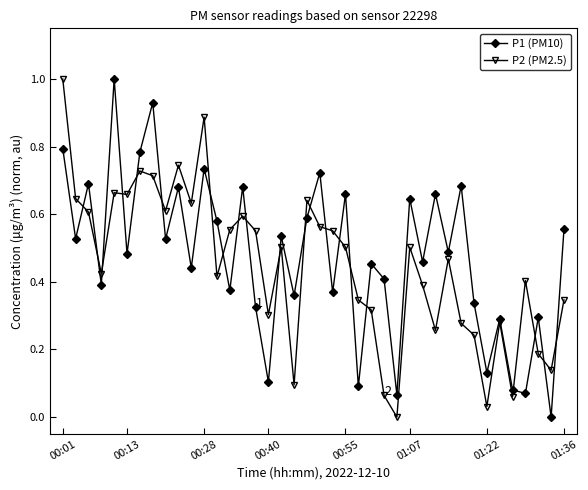

True or false: P1 (PM10) has more than 0 points higher than both neighbors.

True